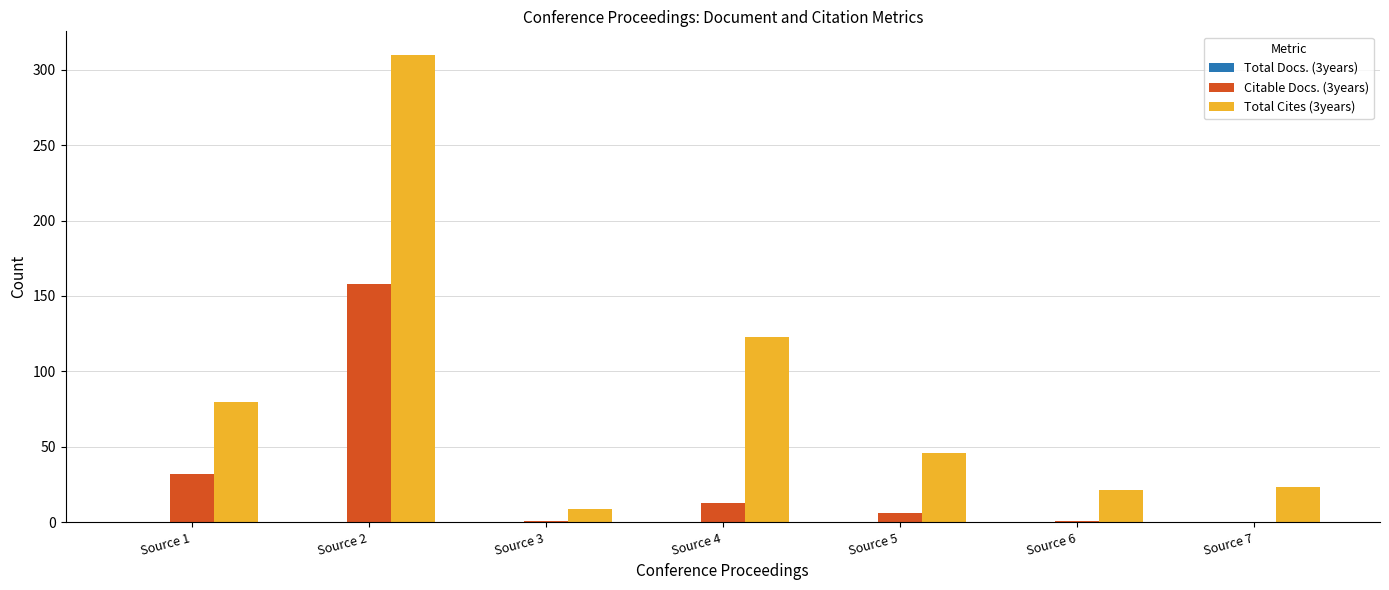

The Citable Docs. (3years) series shows 0 at Source 7. True or false?

True